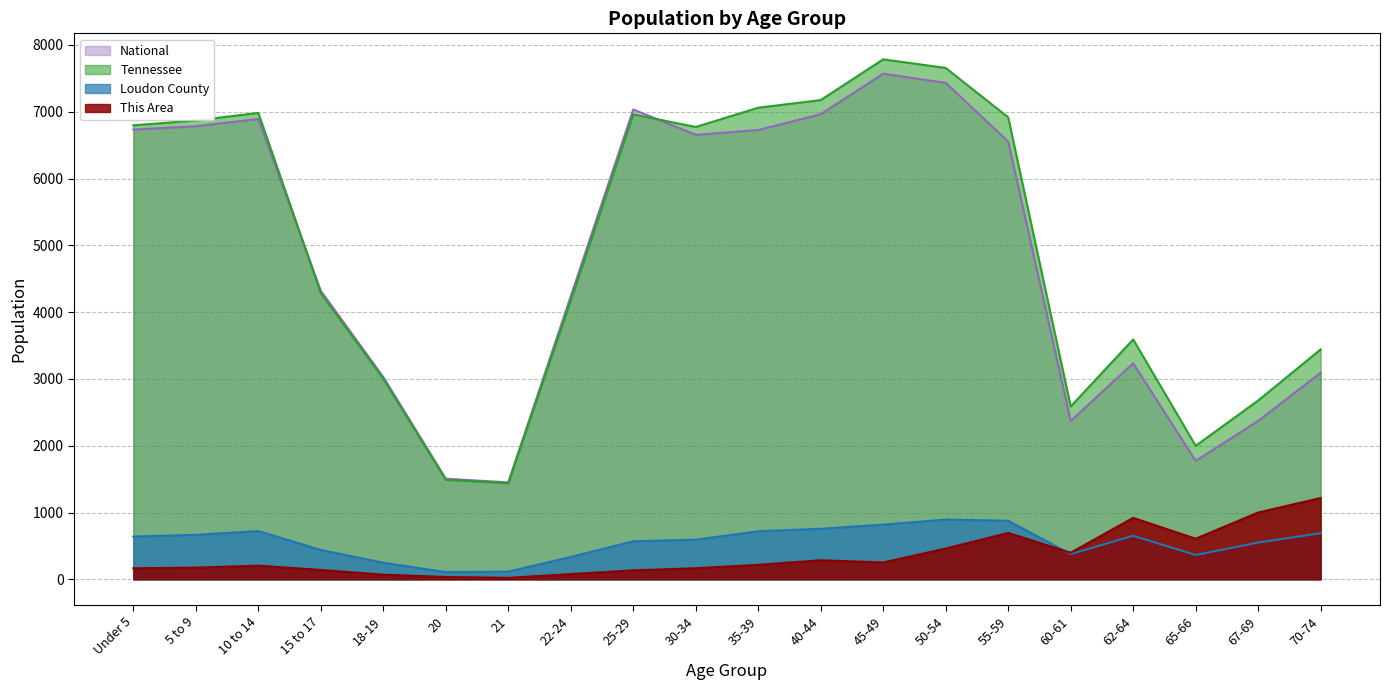

Where does the This Area series first go above 217?

40-44